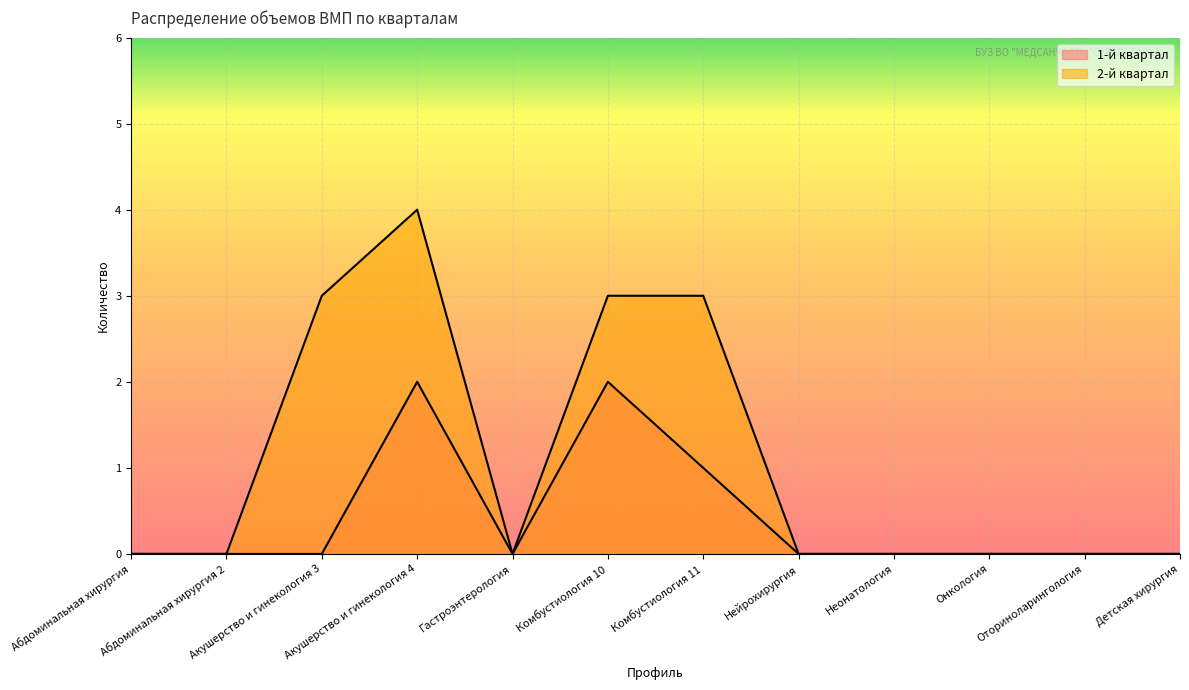

True or false: 2-й квартал and 1-й квартал intersect in this chart.

False